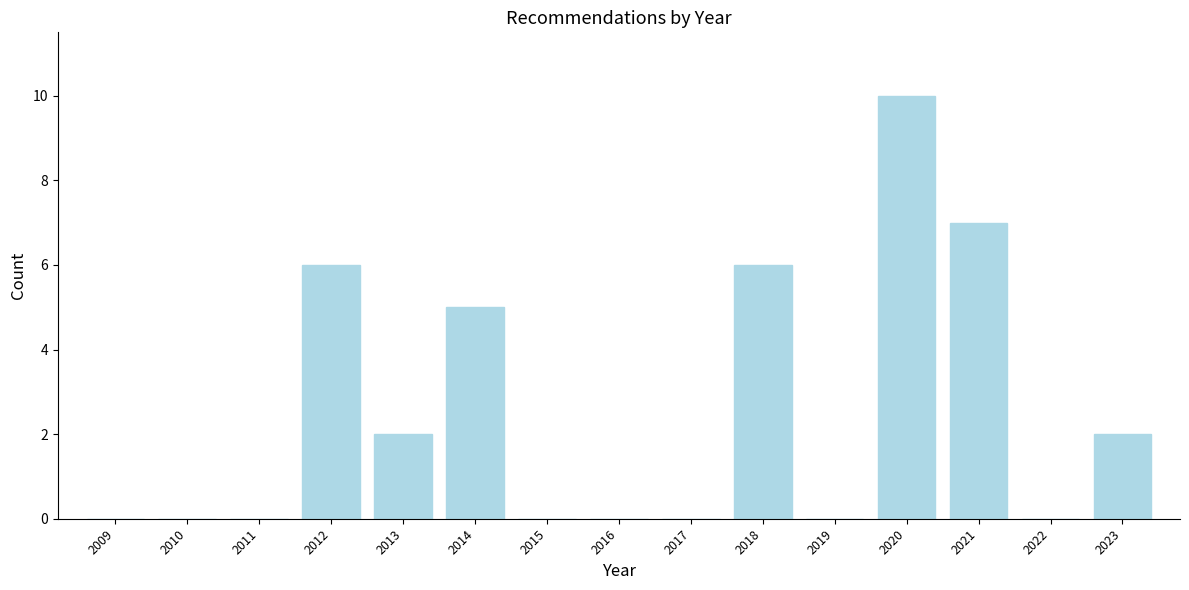

Reading left to right, transcribe all the data shown in this chart.

2009=0	2010=0	2011=0	2012=6	2013=2	2014=5	2015=0	2016=0	2017=0	2018=6	2019=0	2020=10	2021=7	2022=0	2023=2